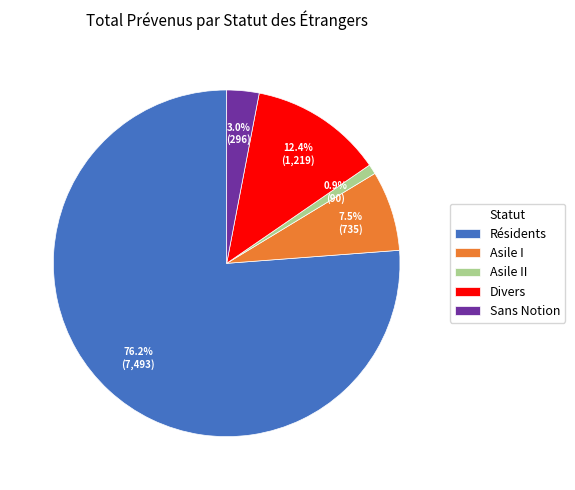

True or false: Asile I accounts for 15% of the total.

False